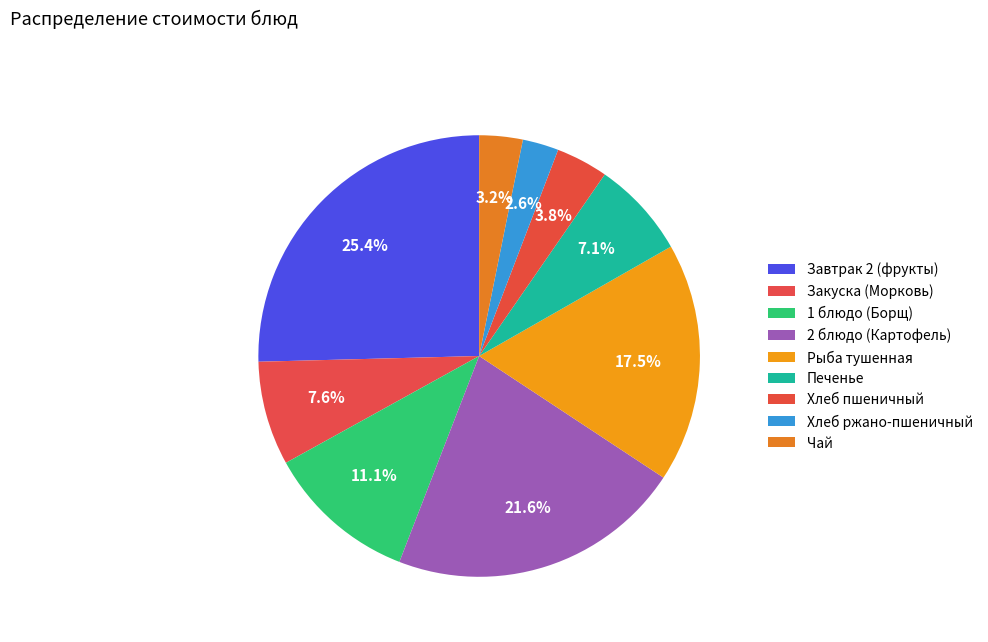

How many slices are in this pie chart?

9